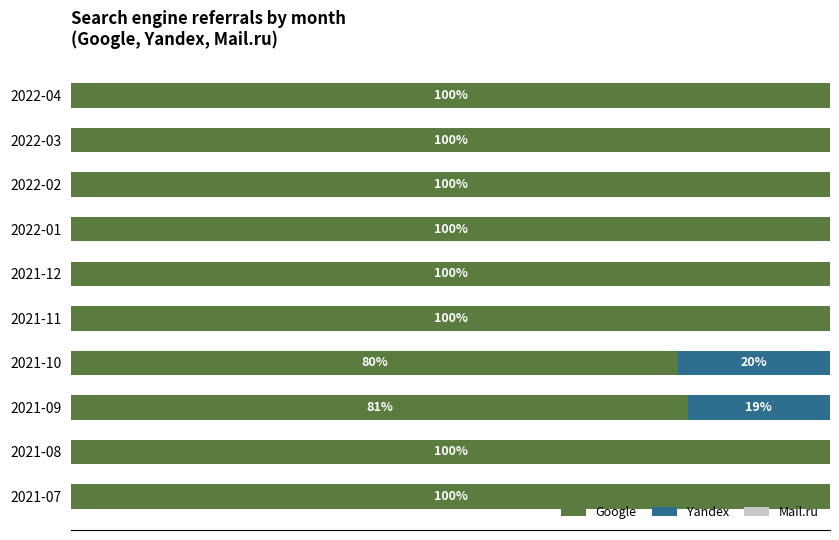

At which label is Google closest to 90?

2021-09